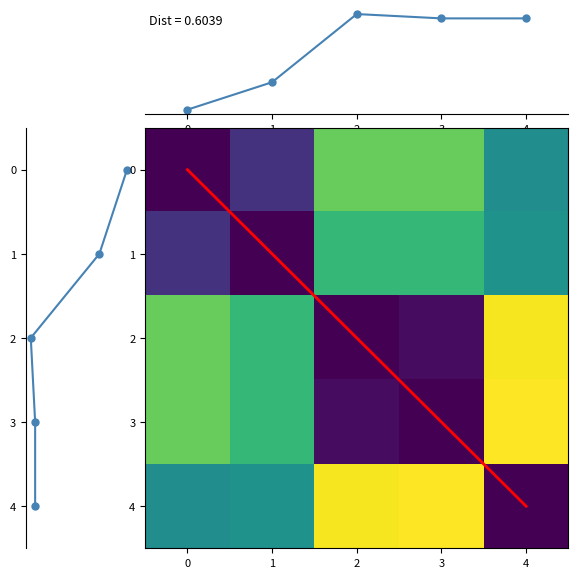

Which series has the largest range (max minus min)?

signal_left